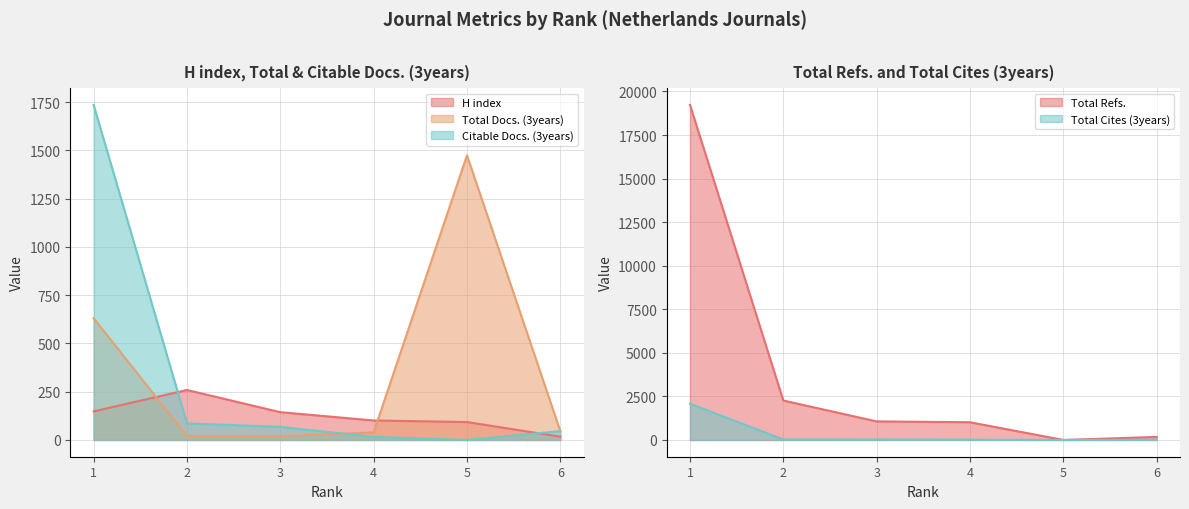

True or false: Total Cites (3years) has a value of 5 at 4.

False